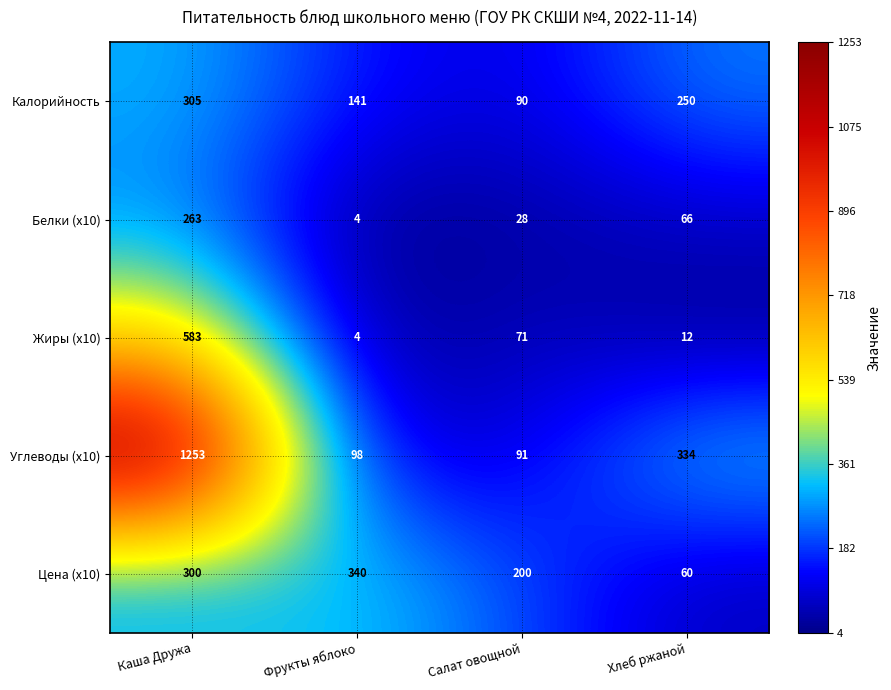

What is the smallest value displayed?

4